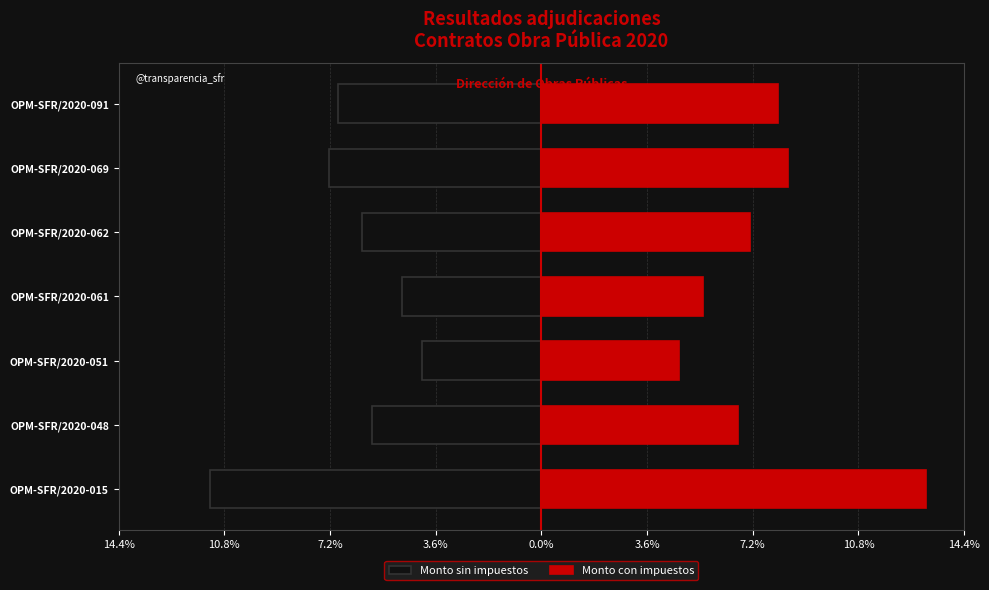

What is the sum of the Monto con impuestos values at OPM-SFR/2020-091 and OPM-SFR/2020-051?

12.8